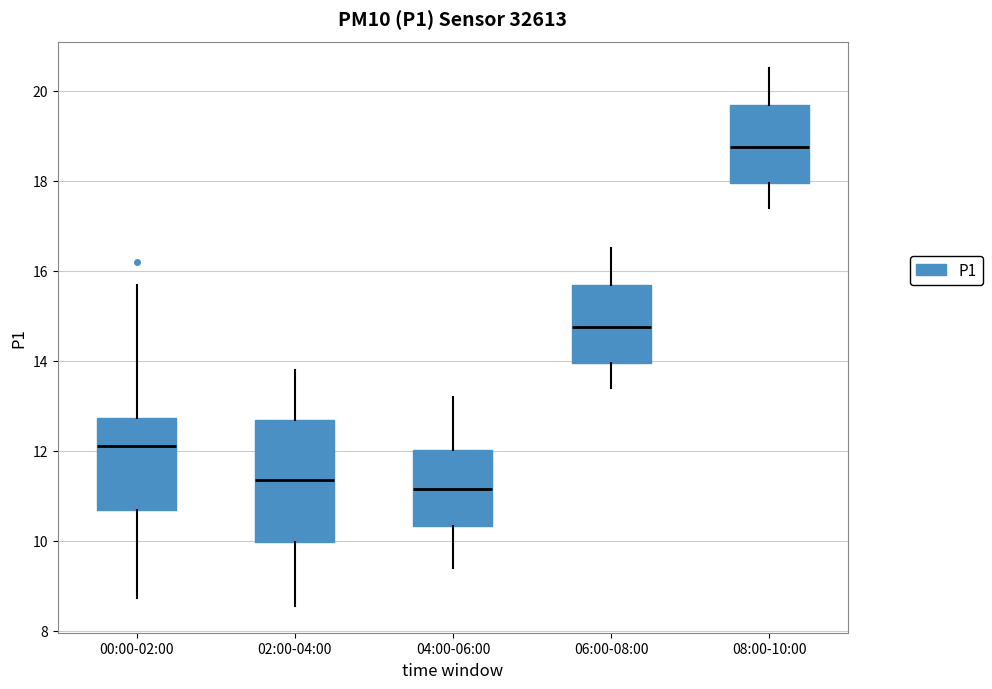

Which box's median line is the highest?

08:00-10:00